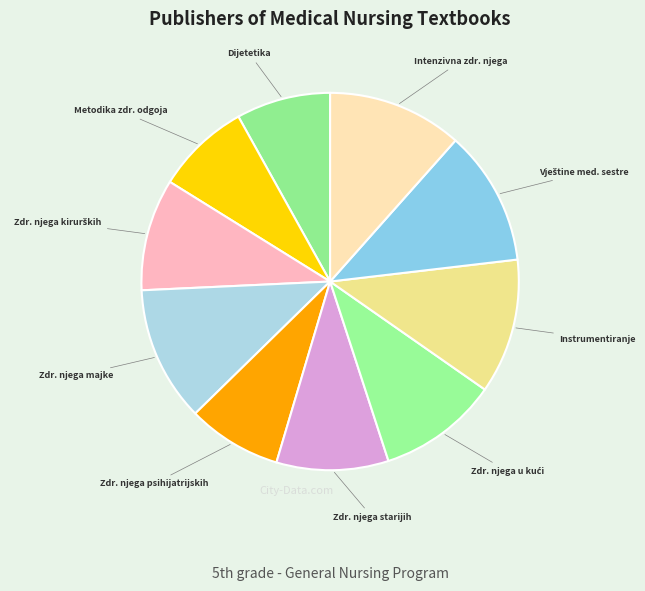

Which has a higher value, Instrumentiranje or Zdr. njega psihijatrijskih?

Instrumentiranje